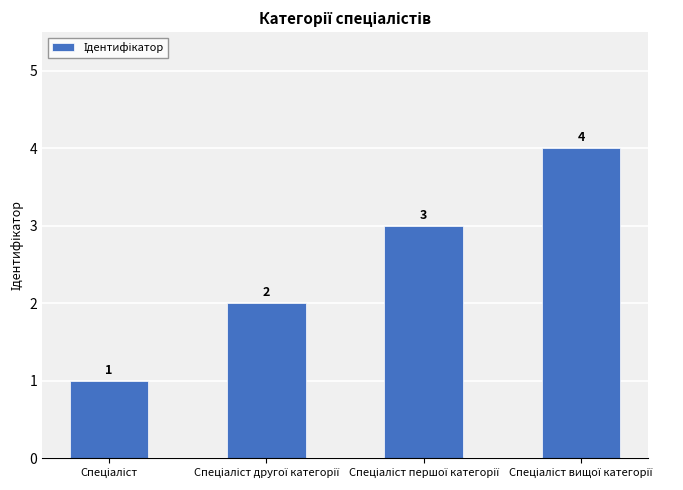

What is the sum of all values?

10